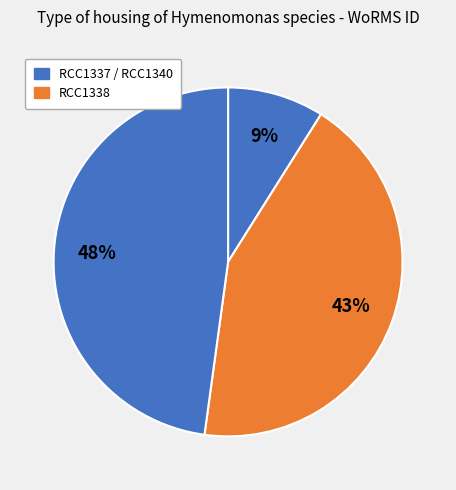

How many segments does this pie chart have?

3